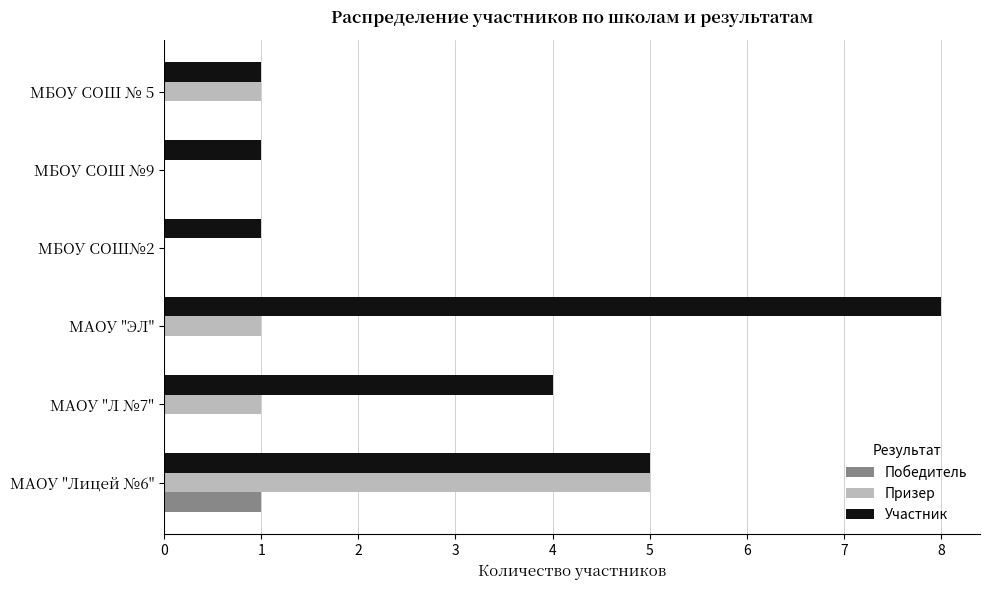

What is the sum of all Призер values?

8